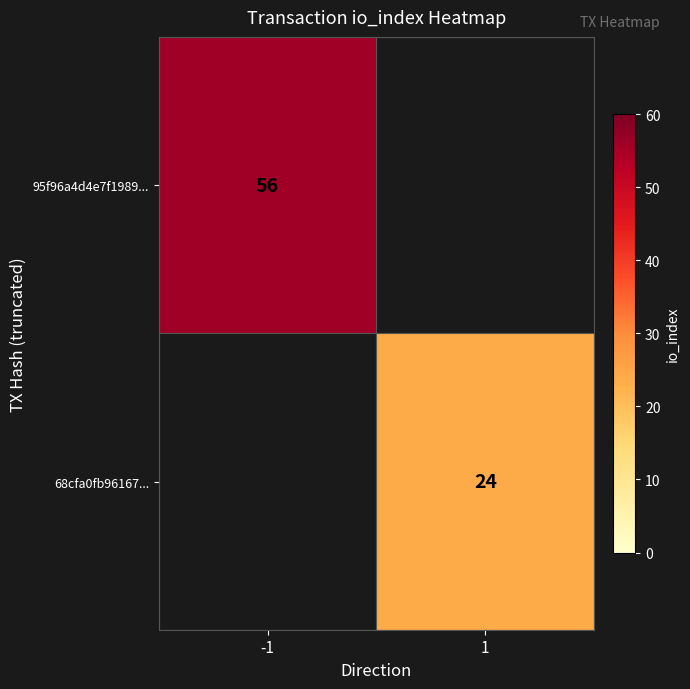

Is it true that 95f96a4d4e7f1989... equals 79 at -1?

False